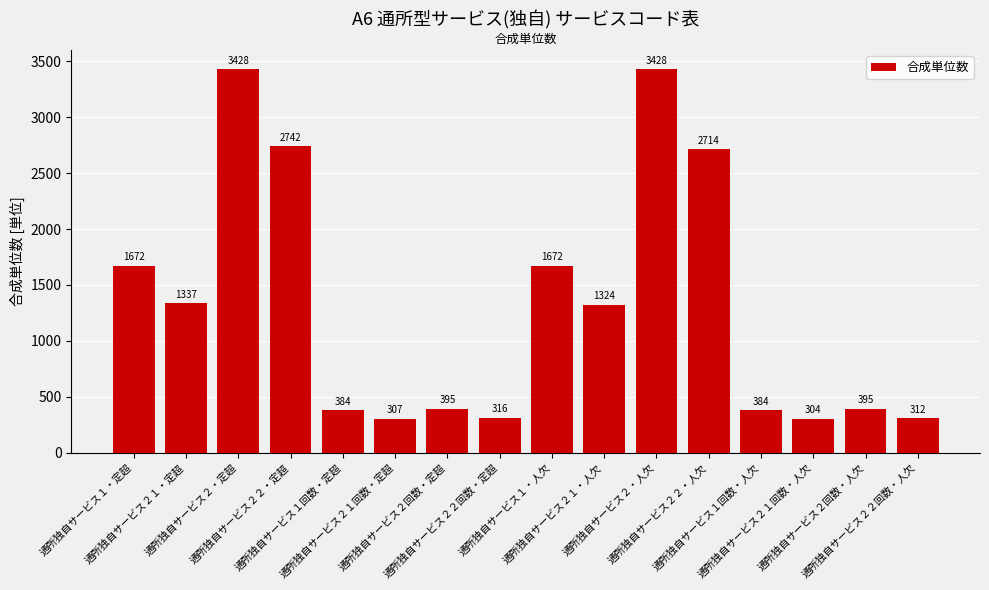

What is the average value?

1320